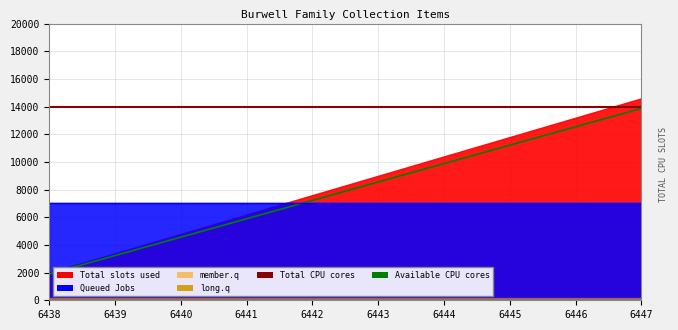

The Available CPU cores series shows 5263 at 6443. True or false?

False